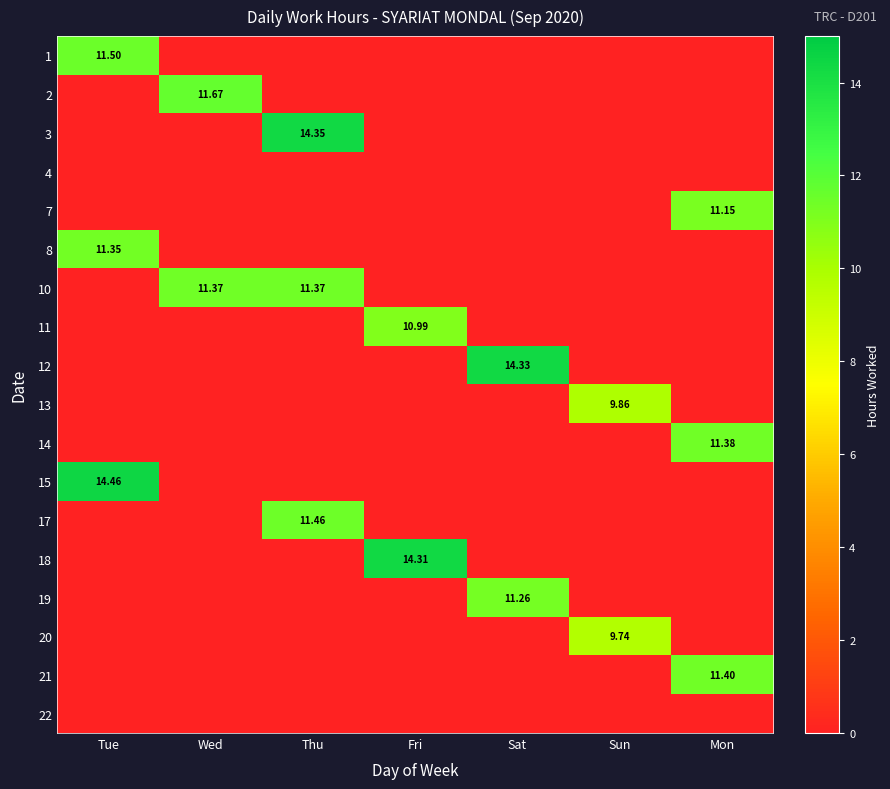

Rank the series by their maximum value, from highest to lowest.

15, 3, 12, 18, 2, 1, 17, 21, 14, 10, 8, 19, 7, 11, 13, 20, 4, 22